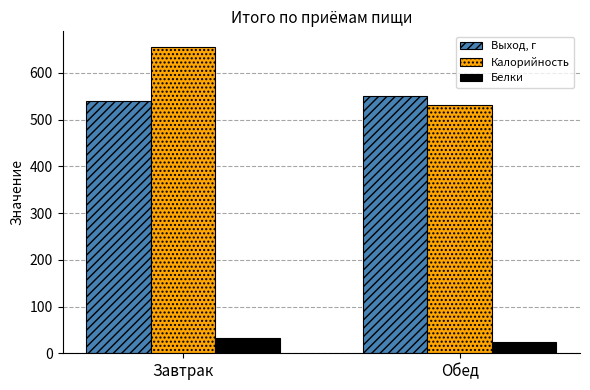

What is the value of the Белки bar at the 1st from the left?

32.8